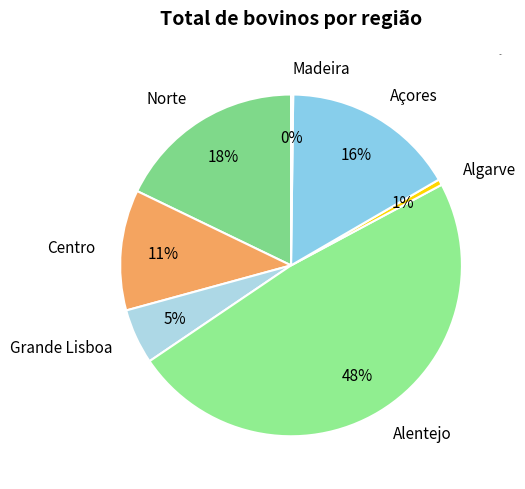

To the nearest percent, what portion does Alentejo represent?

48%